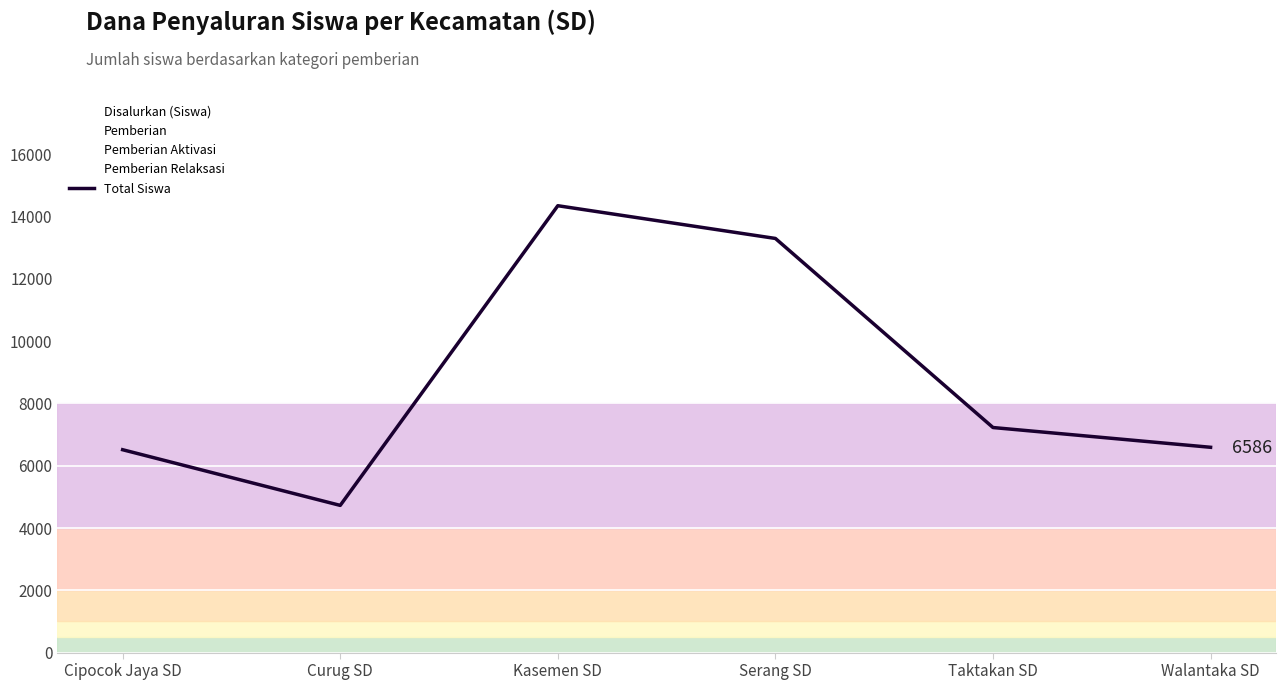

At which category does the data reach its first local peak?

Kasemen SD